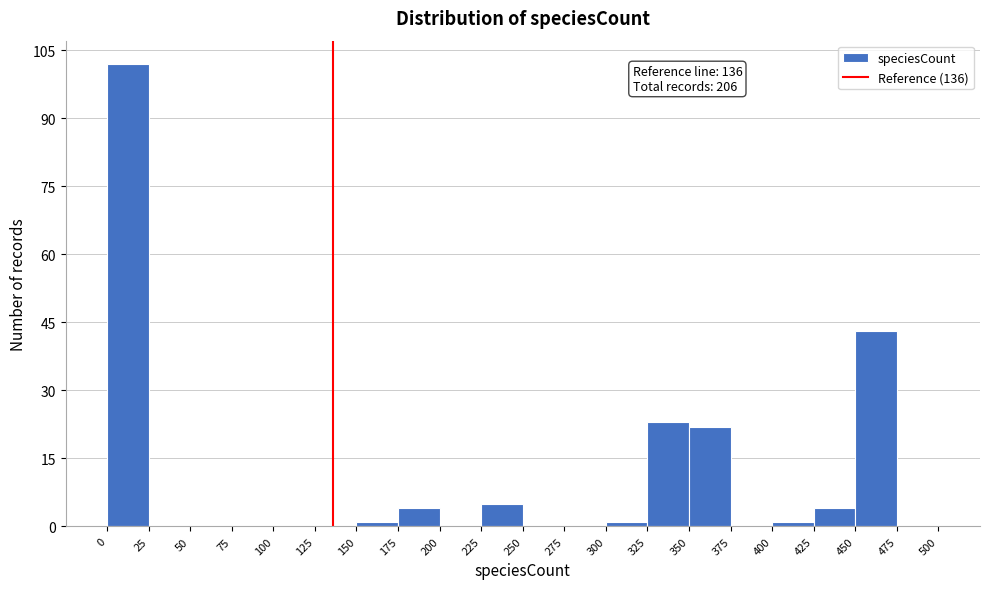

Over which range of the x-axis is the bar tallest?

0 to 25